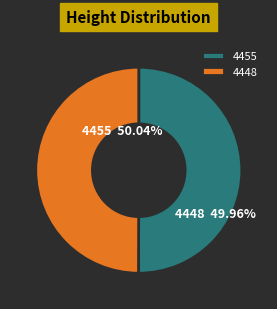

Which slice represents more than half of the pie?

4455